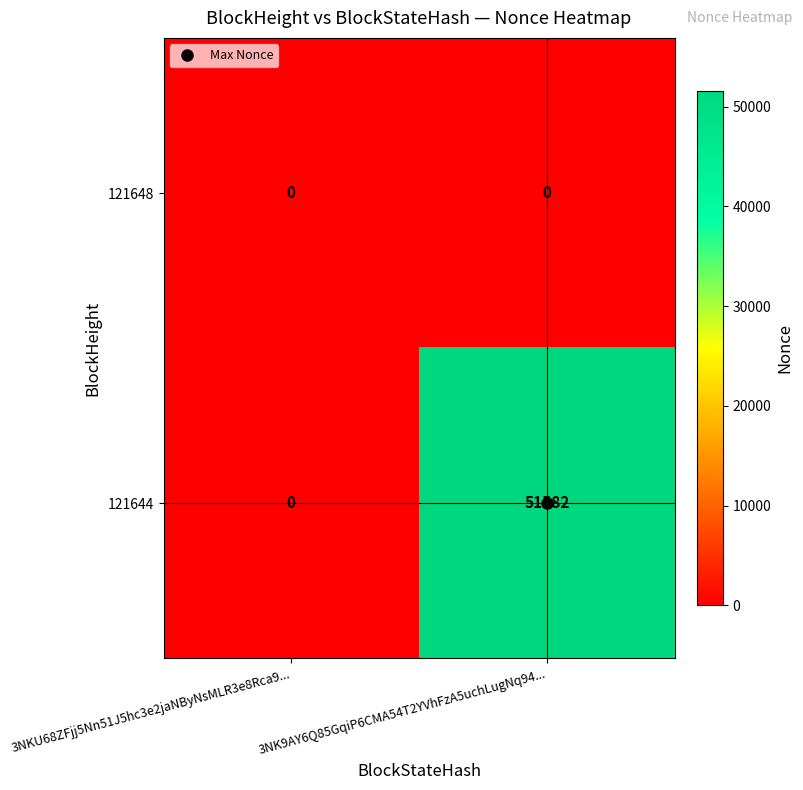

At how many categories does at least one series exceed 49758?

1